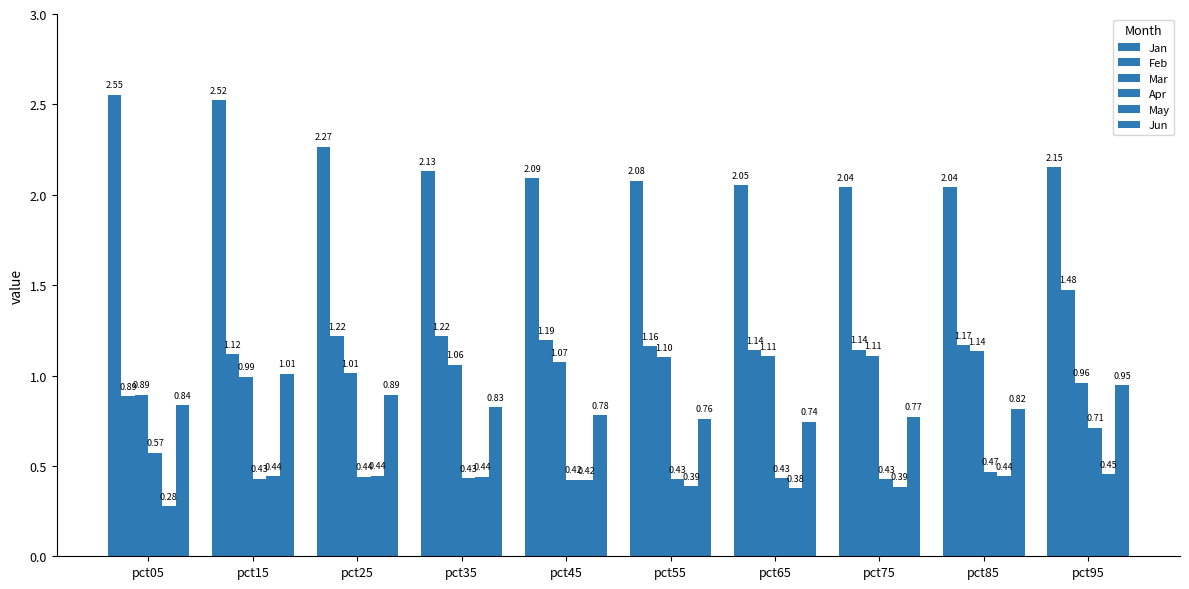

Count the number of data series in this chart.

6